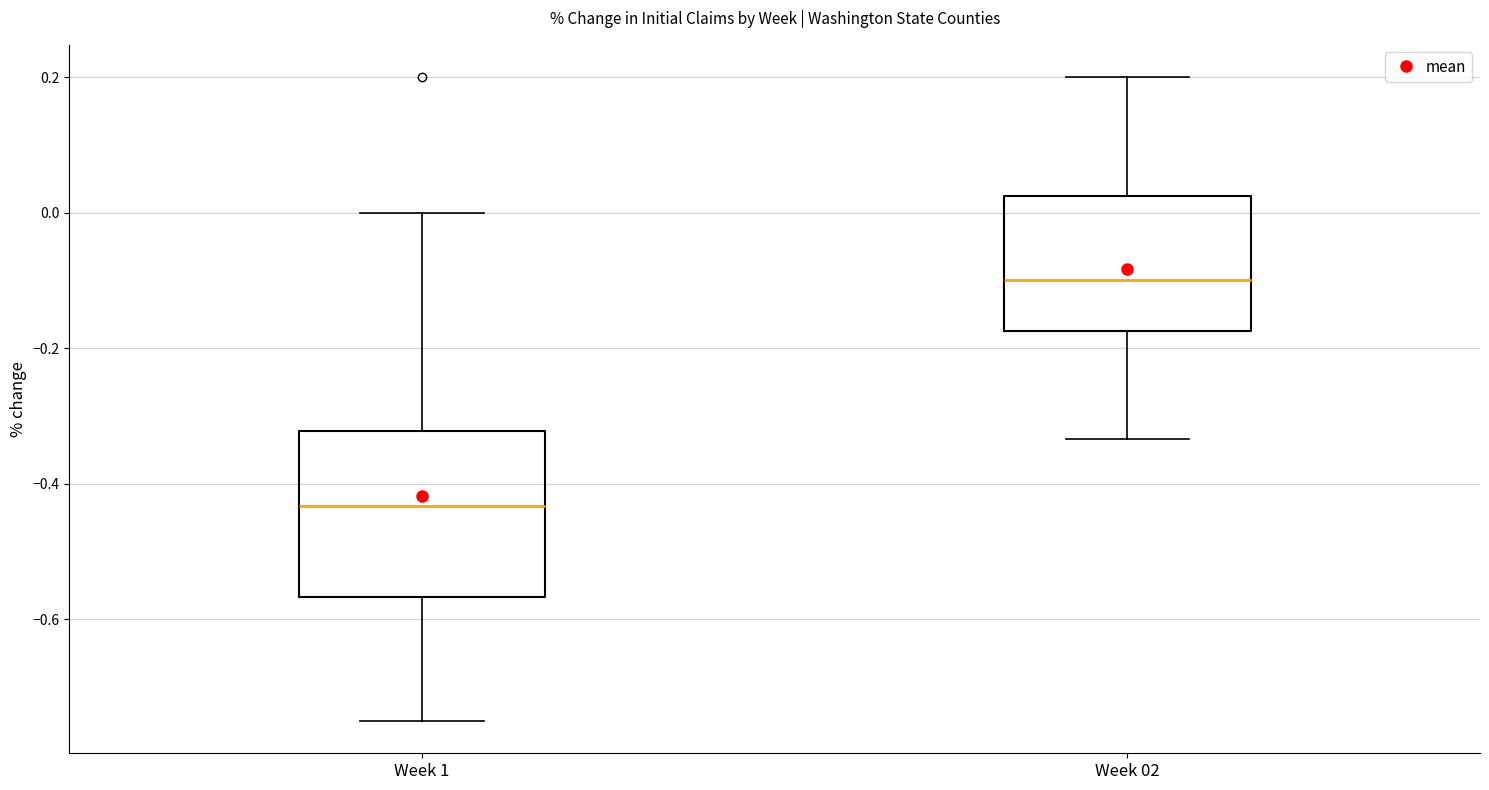

Which box has the lowest median line?

Week 1